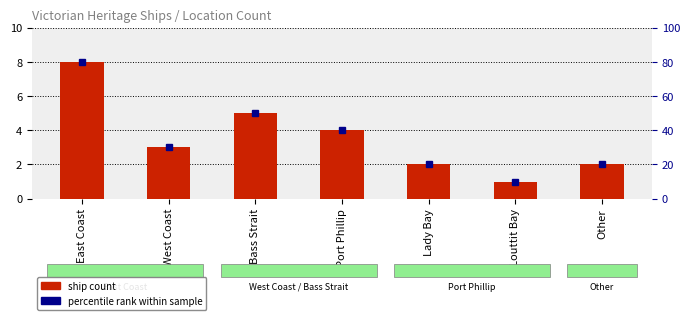

How many values in the percentile rank within sample series exceed 30?

3